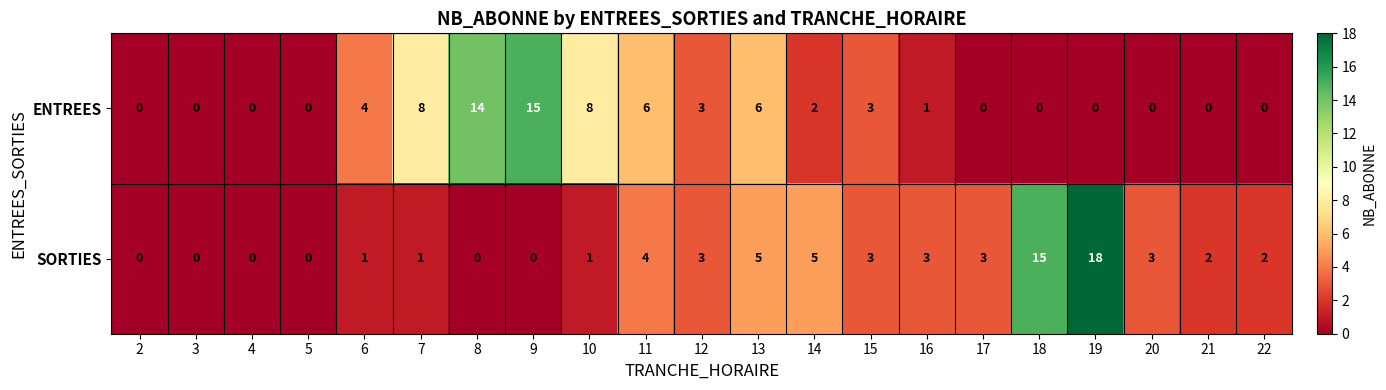

Which series has the largest total across all categories?

ENTREES